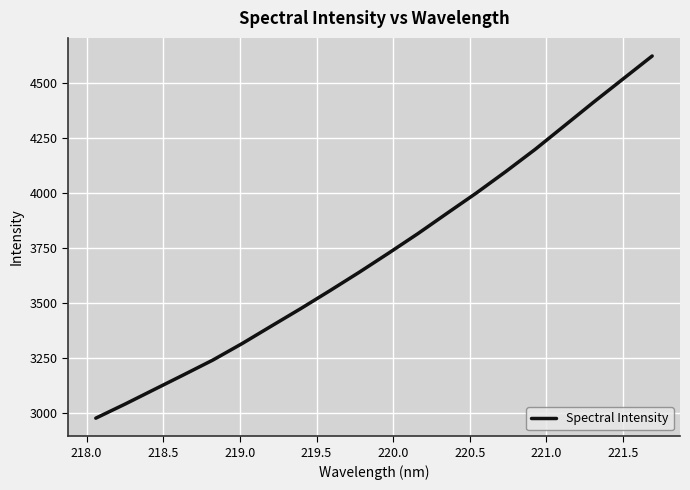

What is the minimum value shown in the chart?

2976.7